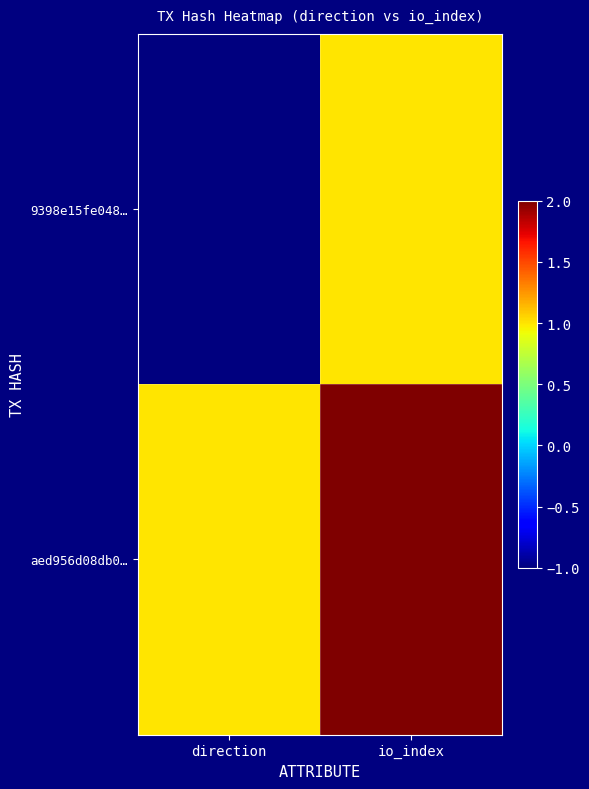

Reading left to right, list all the values displayed in this chart.

9398e15fe048…: direction=-1	io_index=1
aed956d08db0…: direction=1	io_index=2